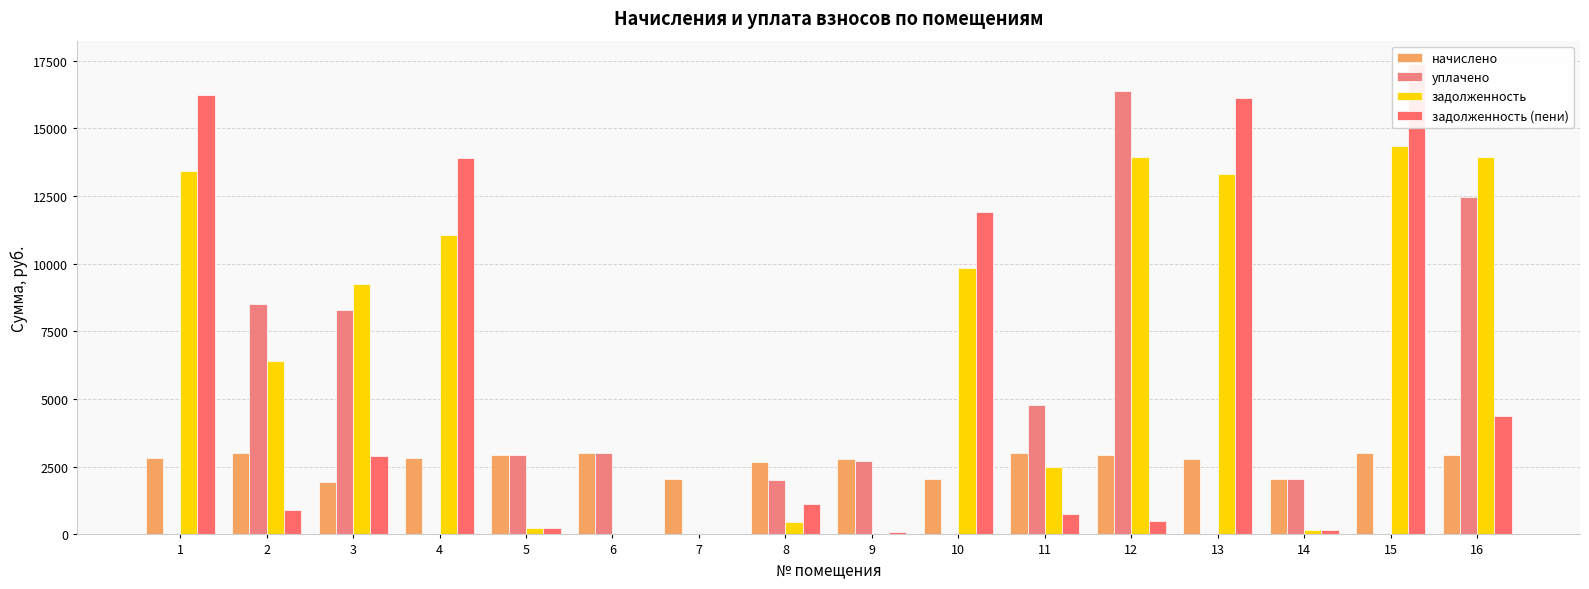

At which label does уплачено first exceed 2713?

2